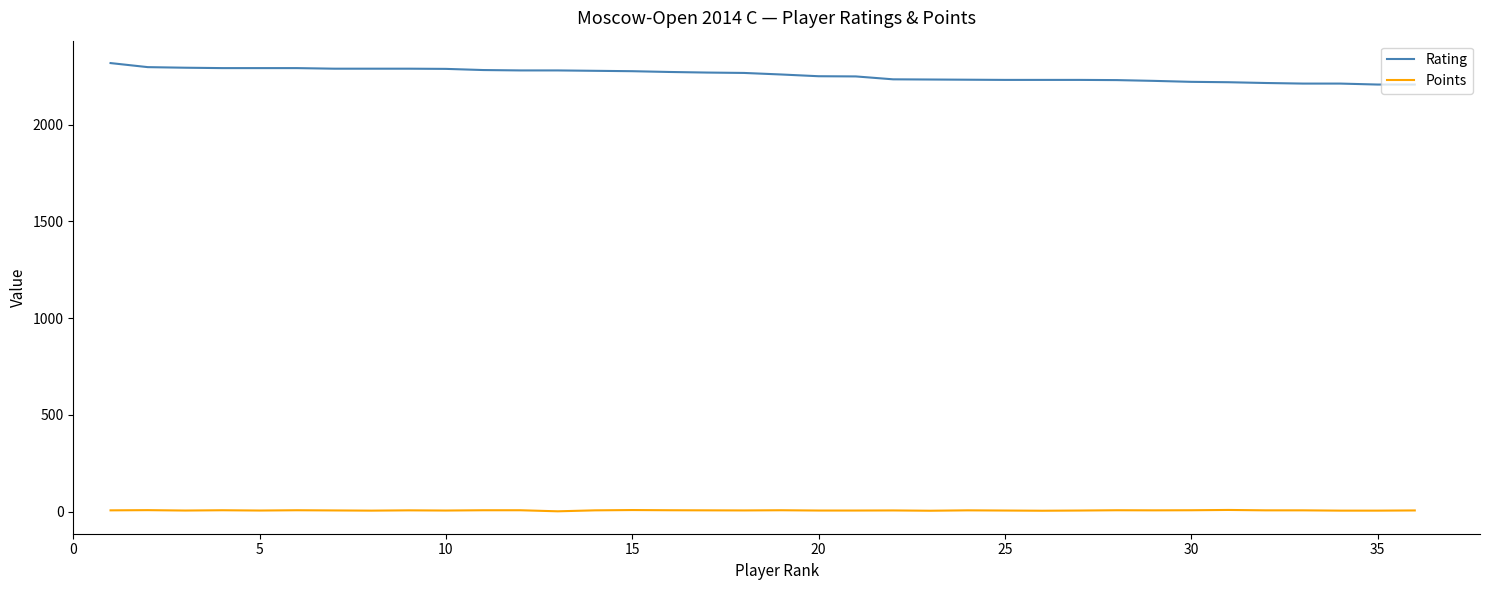

Which series has the largest total across all categories?

Rating